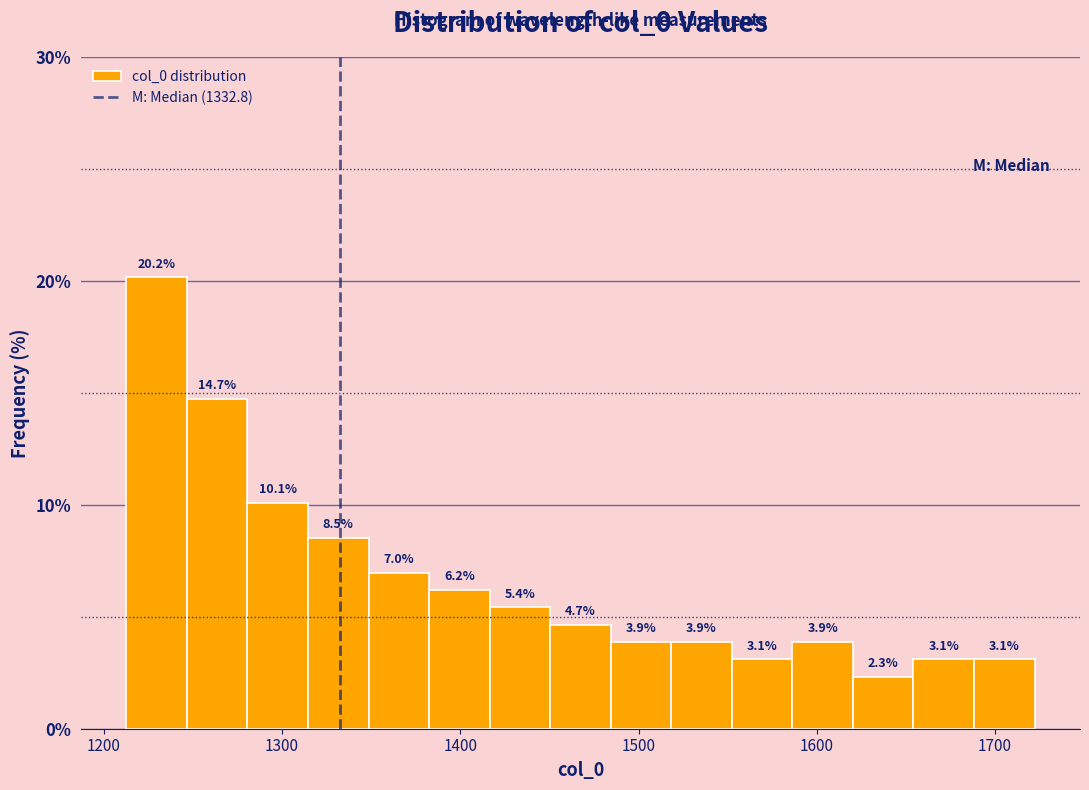

Around what value on the x-axis is the tallest bar? Give the approximate position of its centre, as read against the axis.

1230